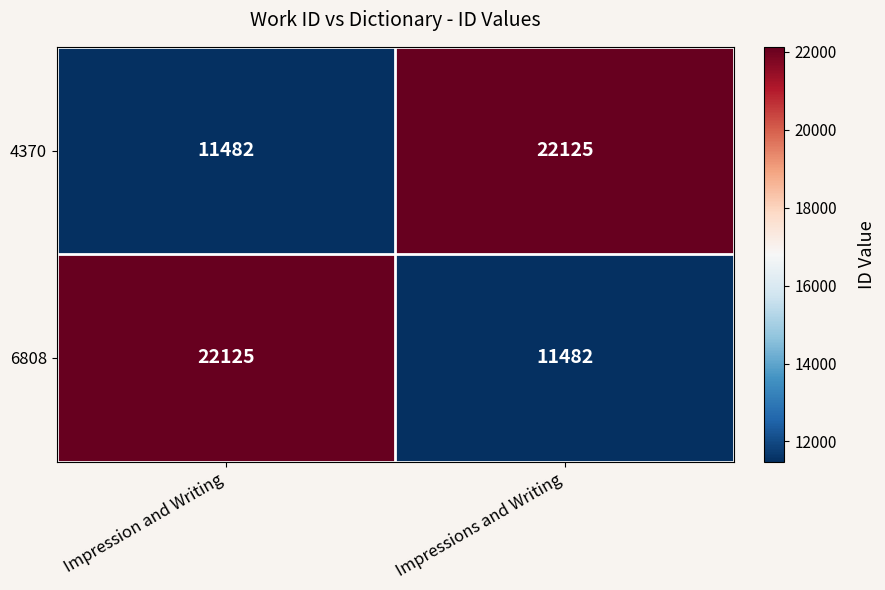

At which label is 4370 closest to 16803?

Impression and Writing